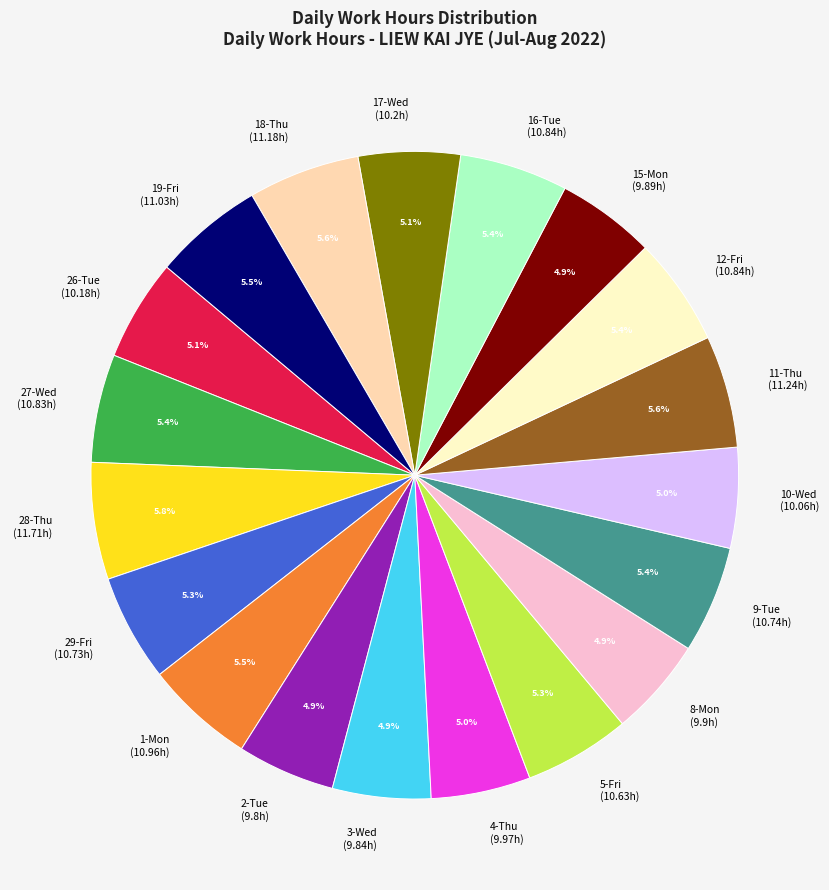

To the nearest percent, what is the combined percentage of 16-Tue and 17-Wed?

10%